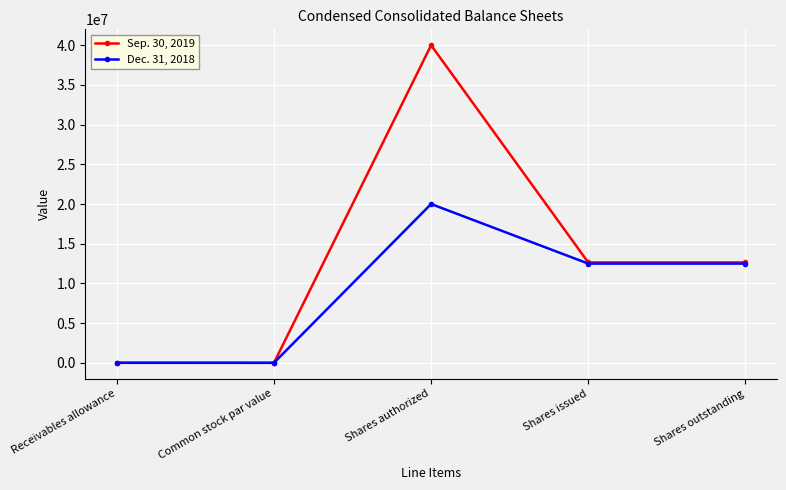

What is the approximate value of Sep. 30, 2019 at Shares authorized, to the nearest 10?

40000000